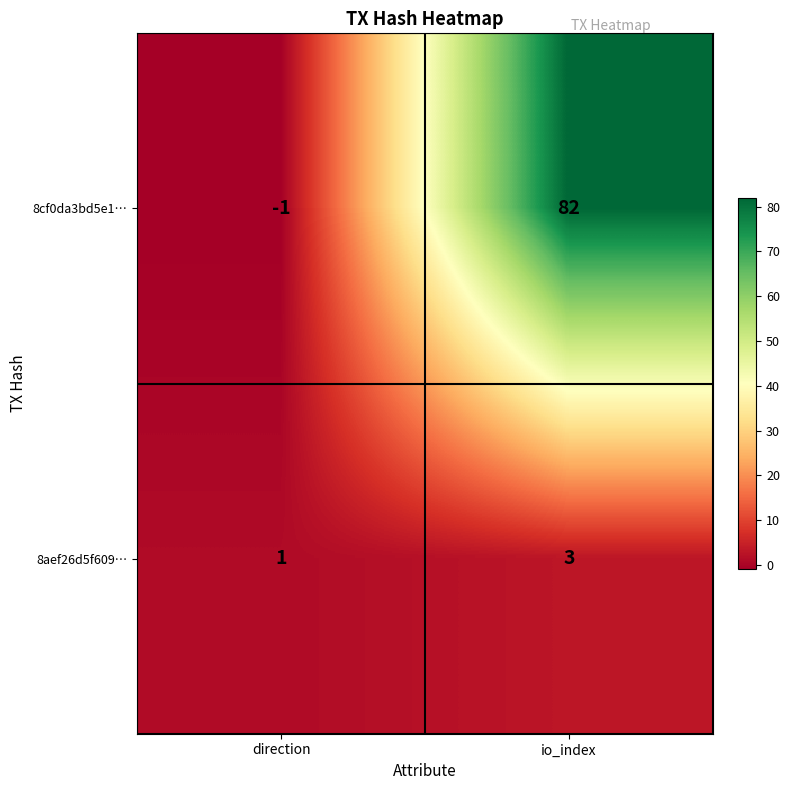

The 8cf0da3bd5e1… series shows -1 at direction. True or false?

True